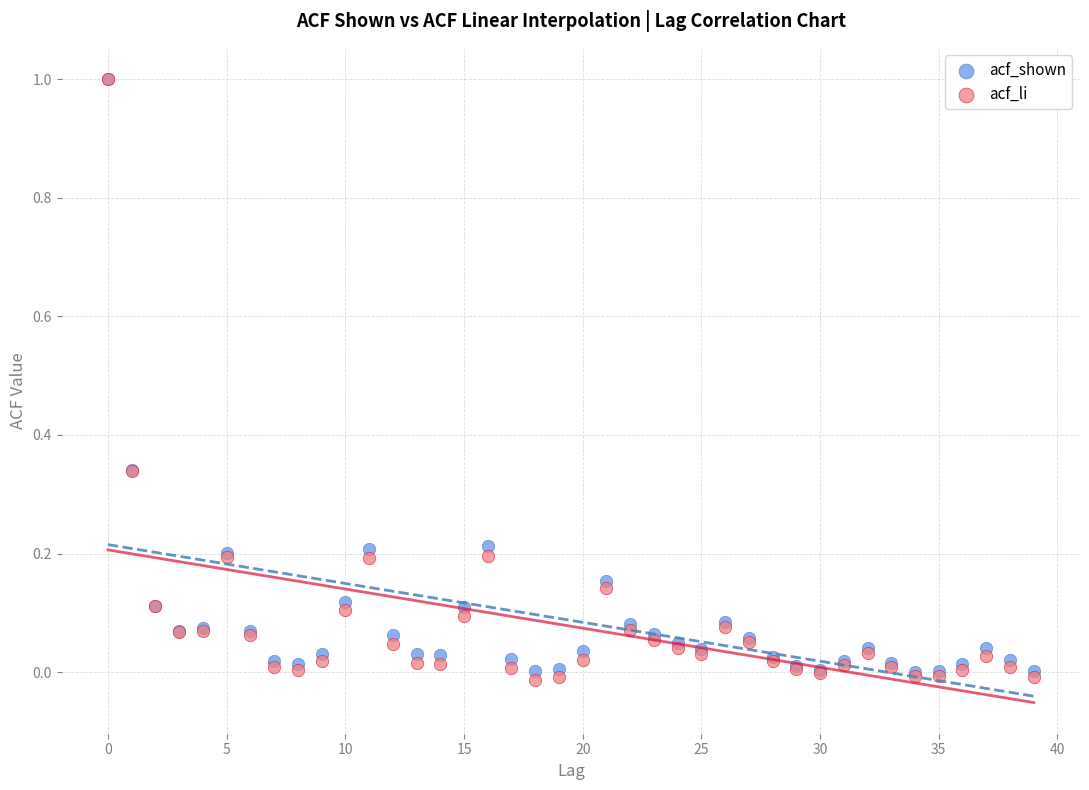

What are all the series names shown in the legend?

acf_shown, acf_li